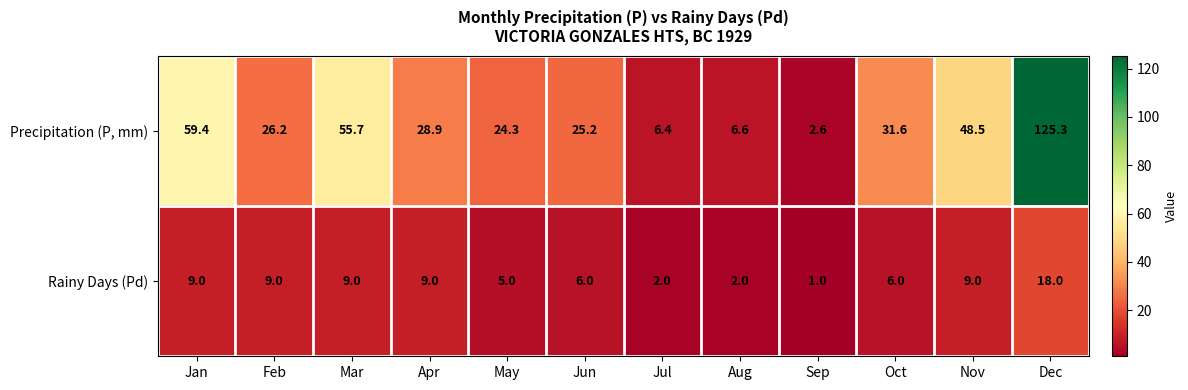

The Precipitation (P, mm) series shows 2.6 at Aug. True or false?

False